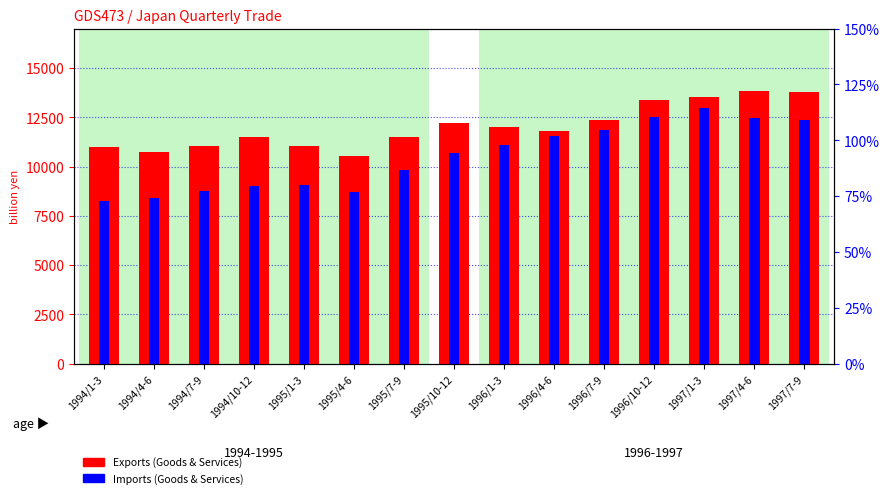

What is the difference between the second highest and second lowest values in the Exports (Goods & Services) series?

3051.9